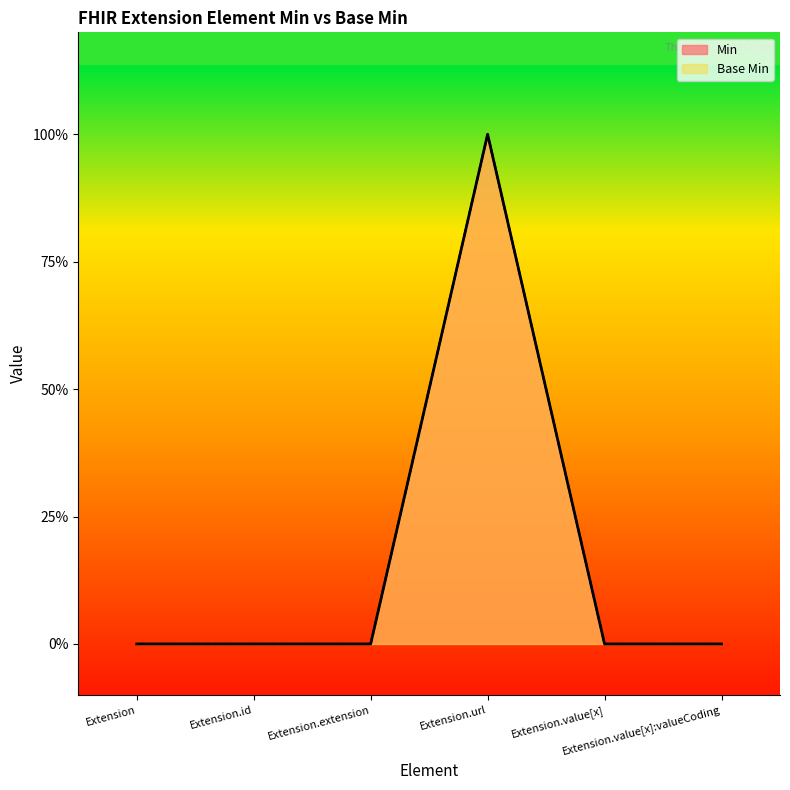

Is it true that Base Min equals 1 at Extension.url?

True